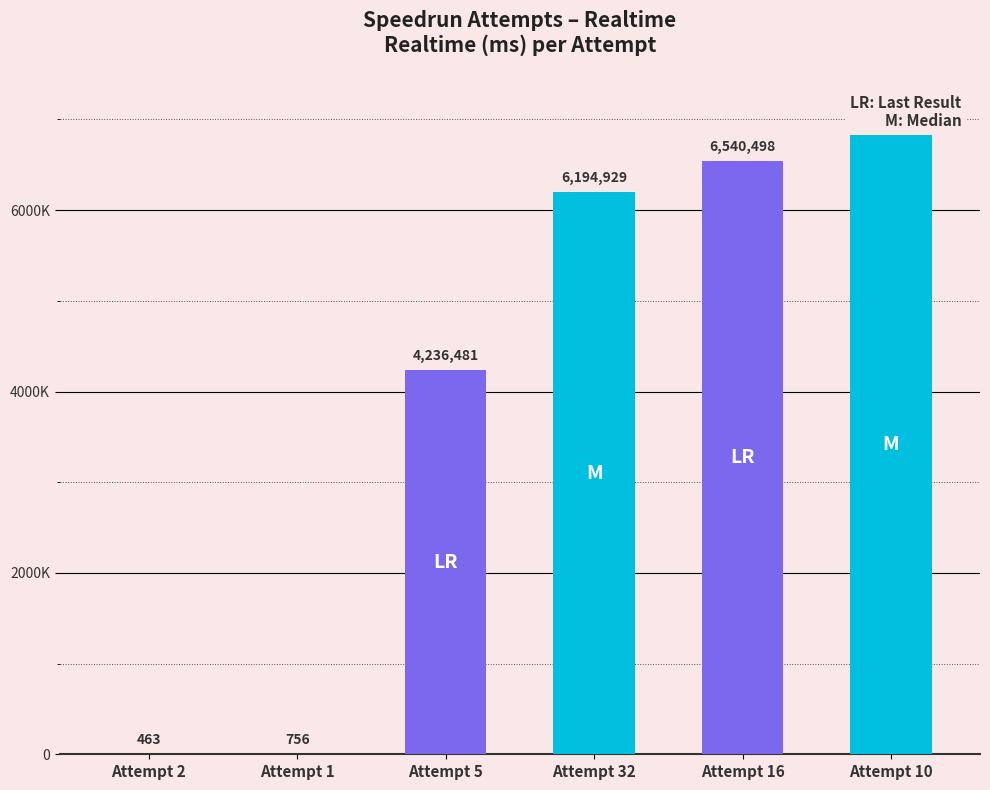

What is the average value?

3966249